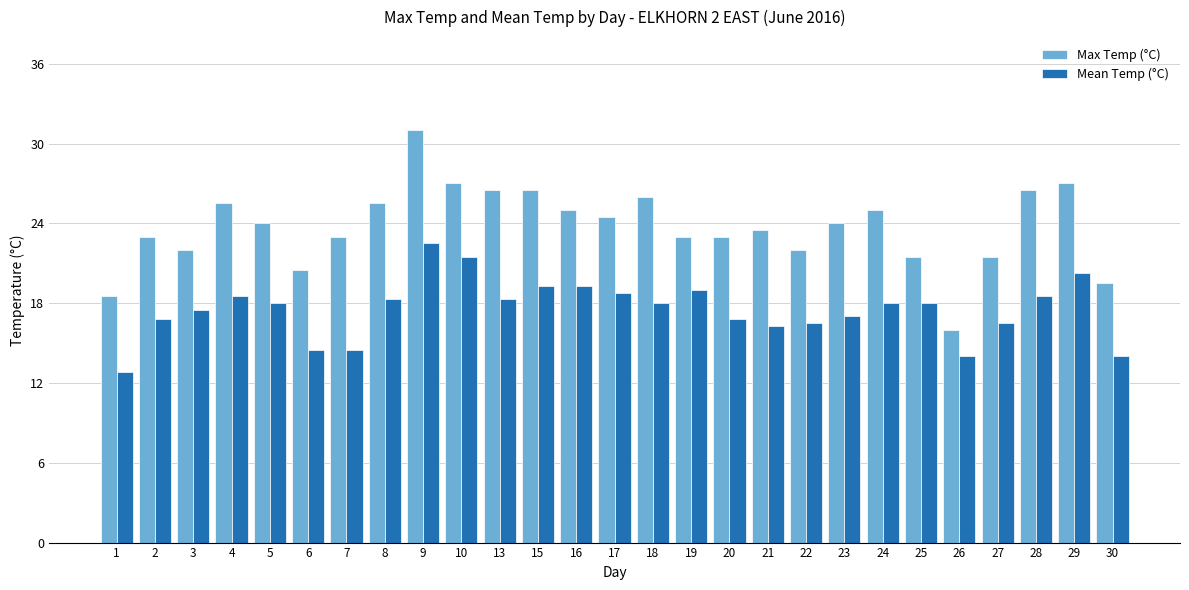

Reading left to right, list all the values displayed in this chart.

Max Temp (°C): 1=18.5	2=23.0	3=22.0	4=25.5	5=24.0	6=20.5	7=23.0	8=25.5	9=31.0	10=27.0	13=26.5	15=26.5	16=25.0	17=24.5	18=26.0	19=23.0	20=23.0	21=23.5	22=22.0	23=24.0	24=25.0	25=21.5	26=16.0	27=21.5	28=26.5	29=27.0	30=19.5
Mean Temp (°C): 1=12.8	2=16.8	3=17.5	4=18.5	5=18.0	6=14.5	7=14.5	8=18.3	9=22.5	10=21.5	13=18.3	15=19.3	16=19.3	17=18.8	18=18.0	19=19.0	20=16.8	21=16.3	22=16.5	23=17.0	24=18.0	25=18.0	26=14.0	27=16.5	28=18.5	29=20.3	30=14.0